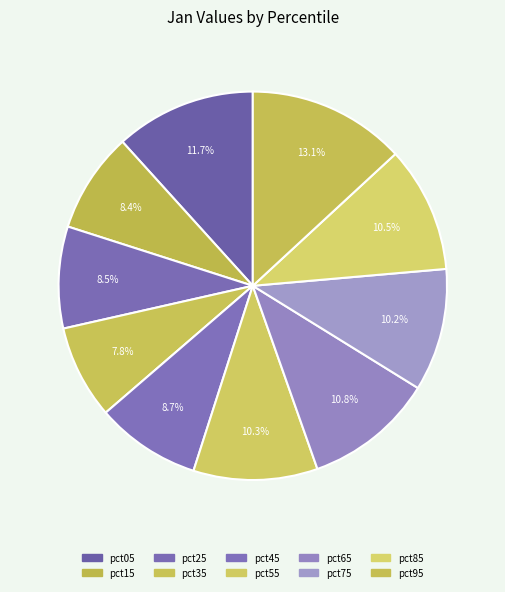

How many slices are in this pie chart?

10